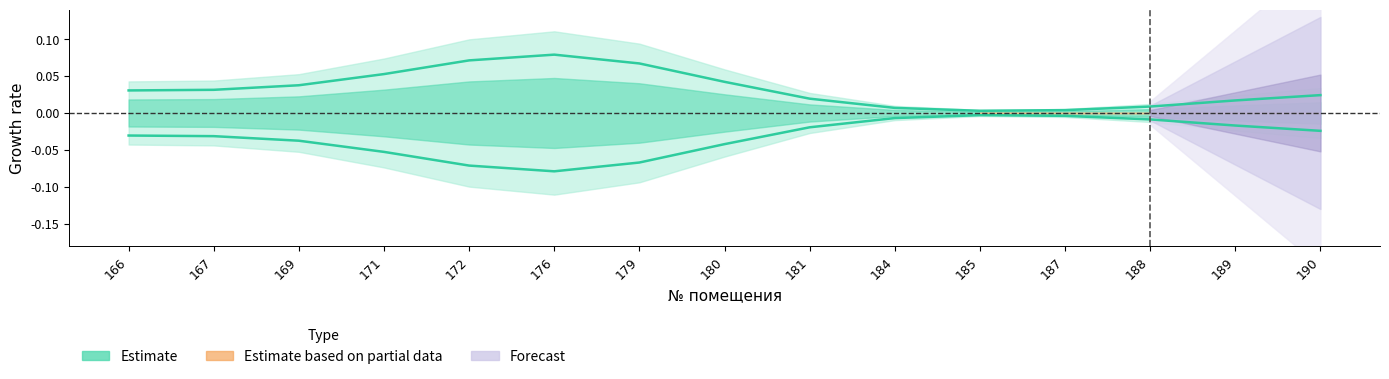

Where is the data nearest to the value 0?

185